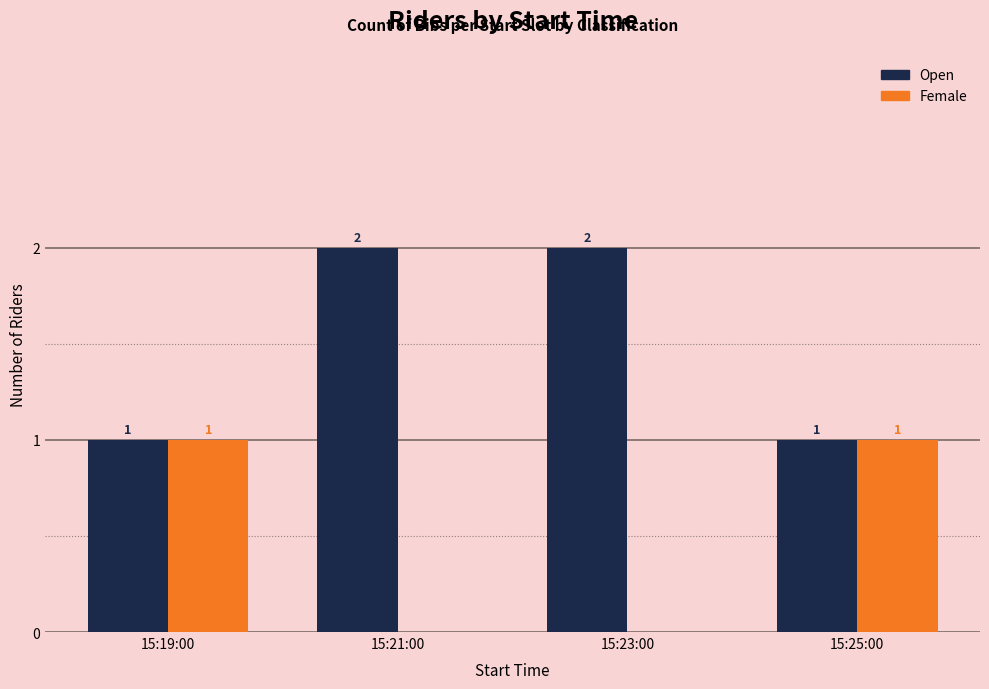

How many Female values are between 0 and 1?

4